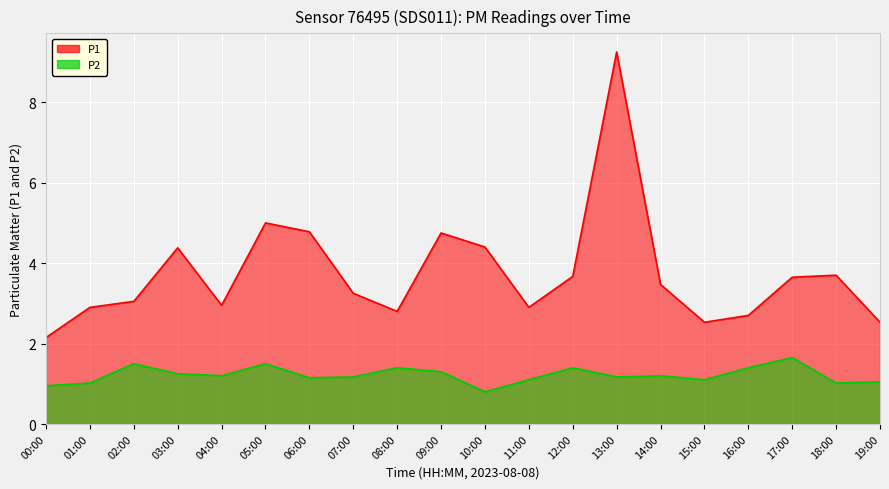

Is it true that P1 equals 3.0 at 04:00?

True